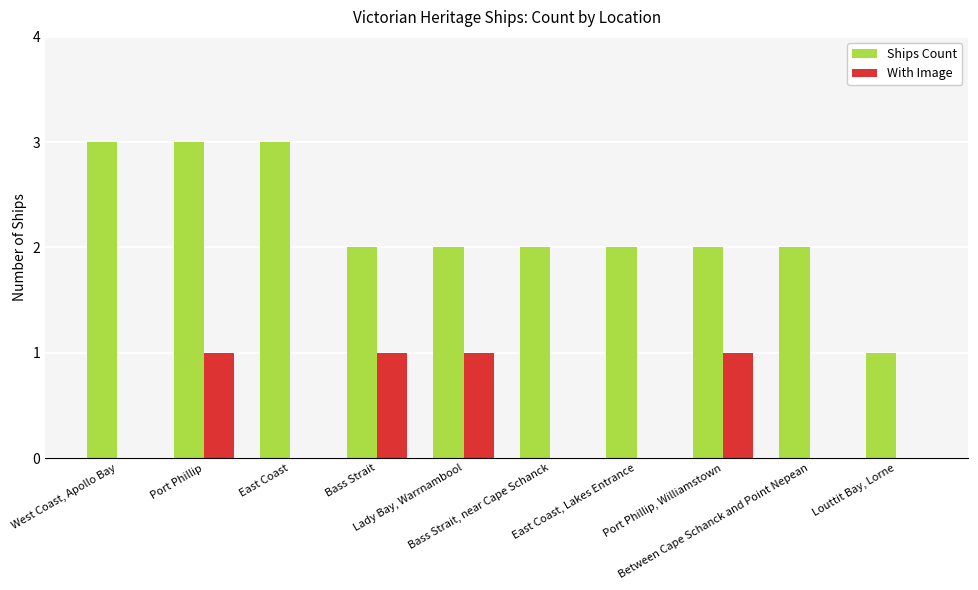

What is the highest value of the Ships Count series?

3